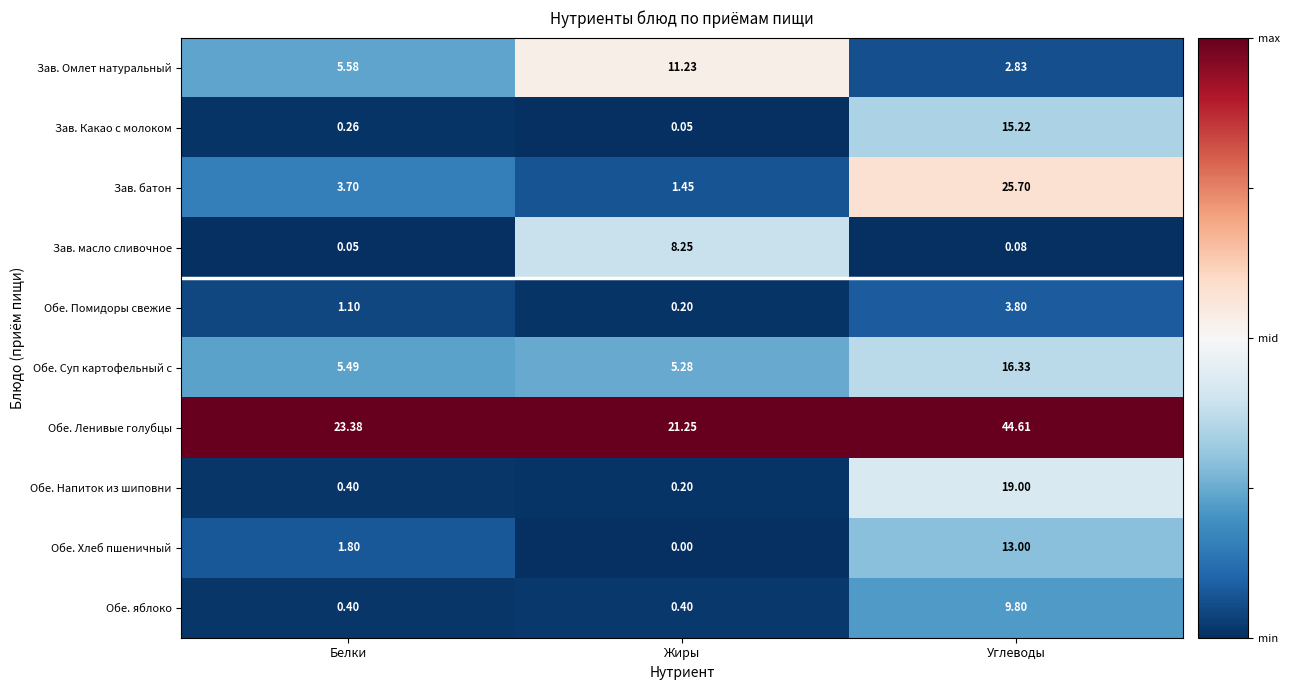

Which series has the largest range (max minus min)?

Зав. батон